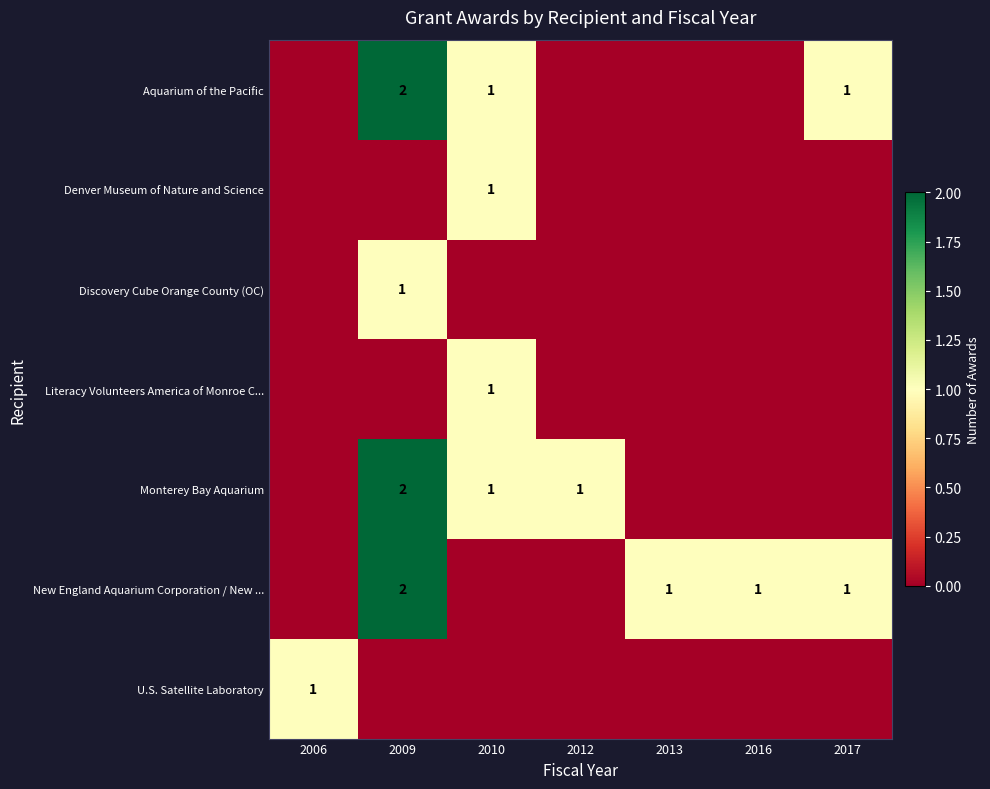

True or false: U.S. Satellite Laboratory has a value of 1 at 2006.

True